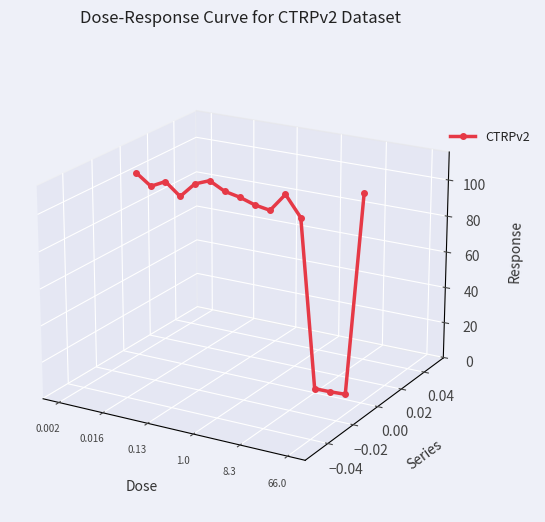

Does the chart have visible grid lines?

No